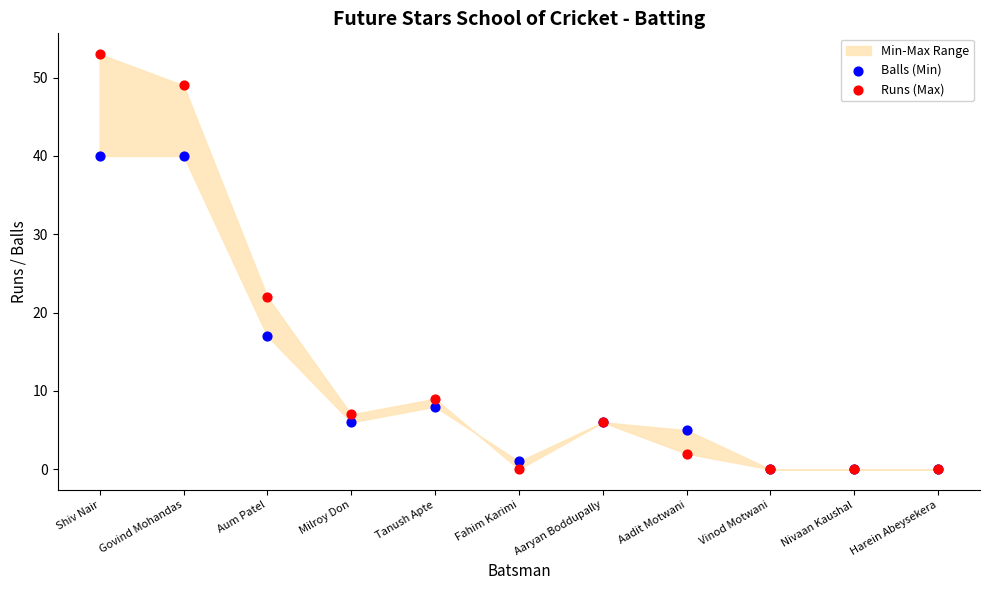

Across all series, what Y value is closest to 26?

22